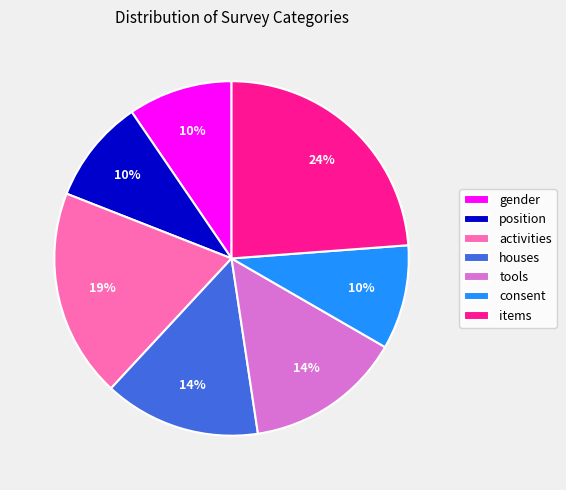

Which has a higher value, position or items?

items